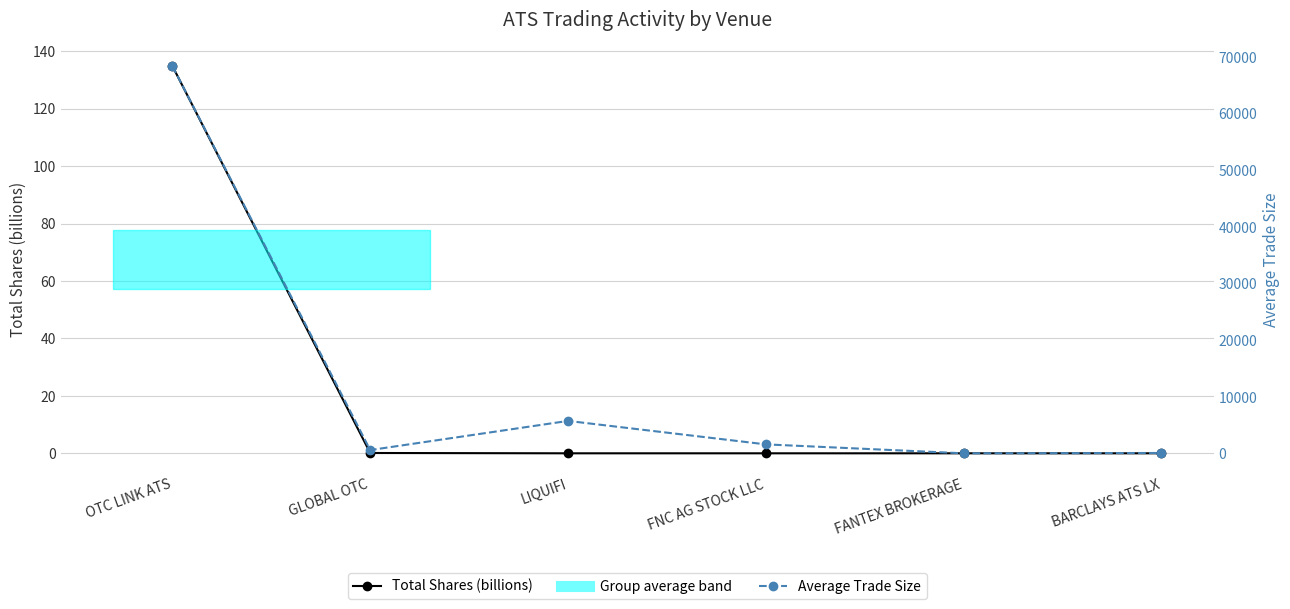

How many data points in Average Trade Size are less than 1619?

3